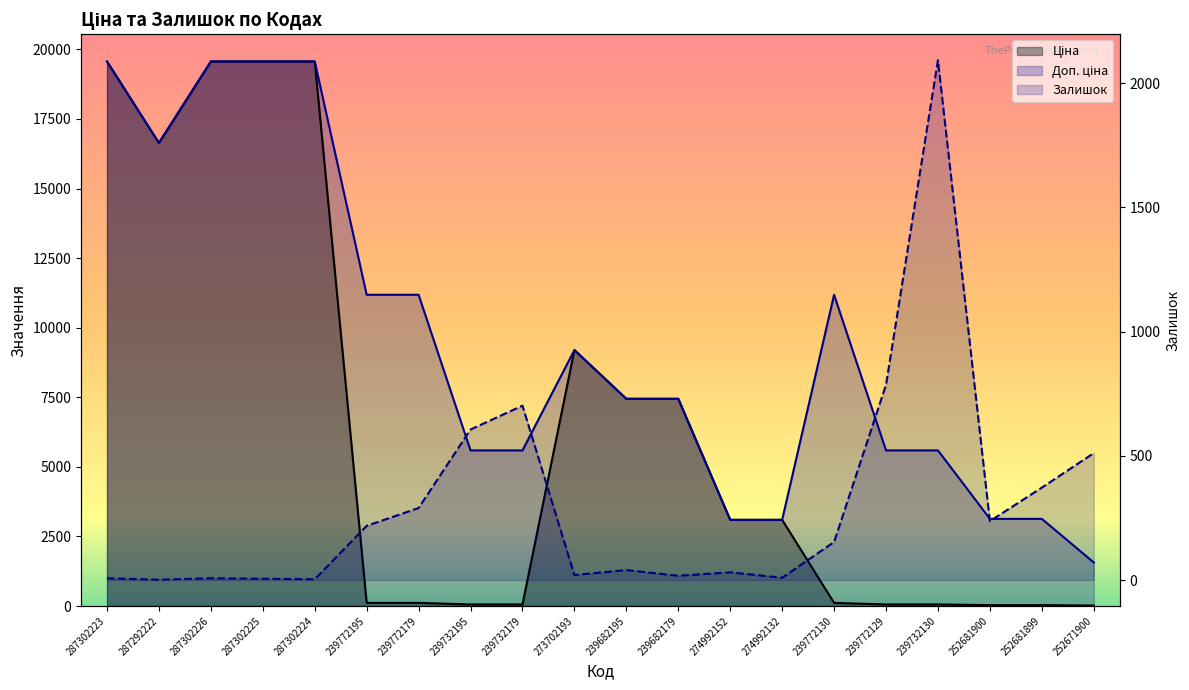

Between 287292222 and 239772179, which series saw the biggest shift?

Ціна